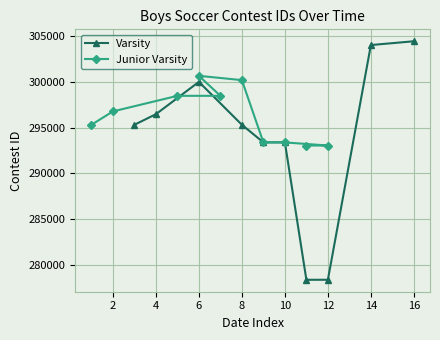

What is the greatest value displayed?

304448